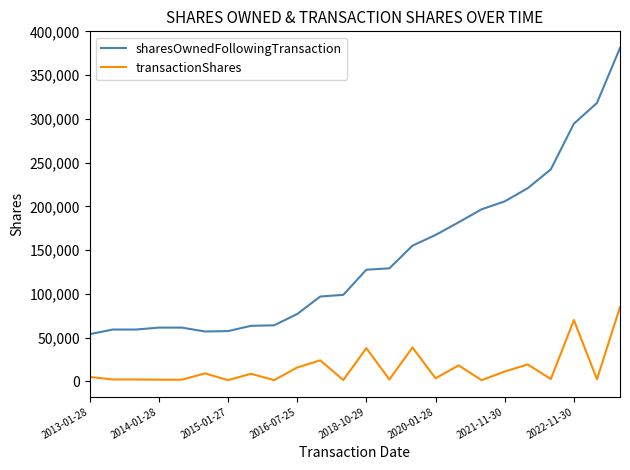

What is the maximum value for transactionShares?

84717